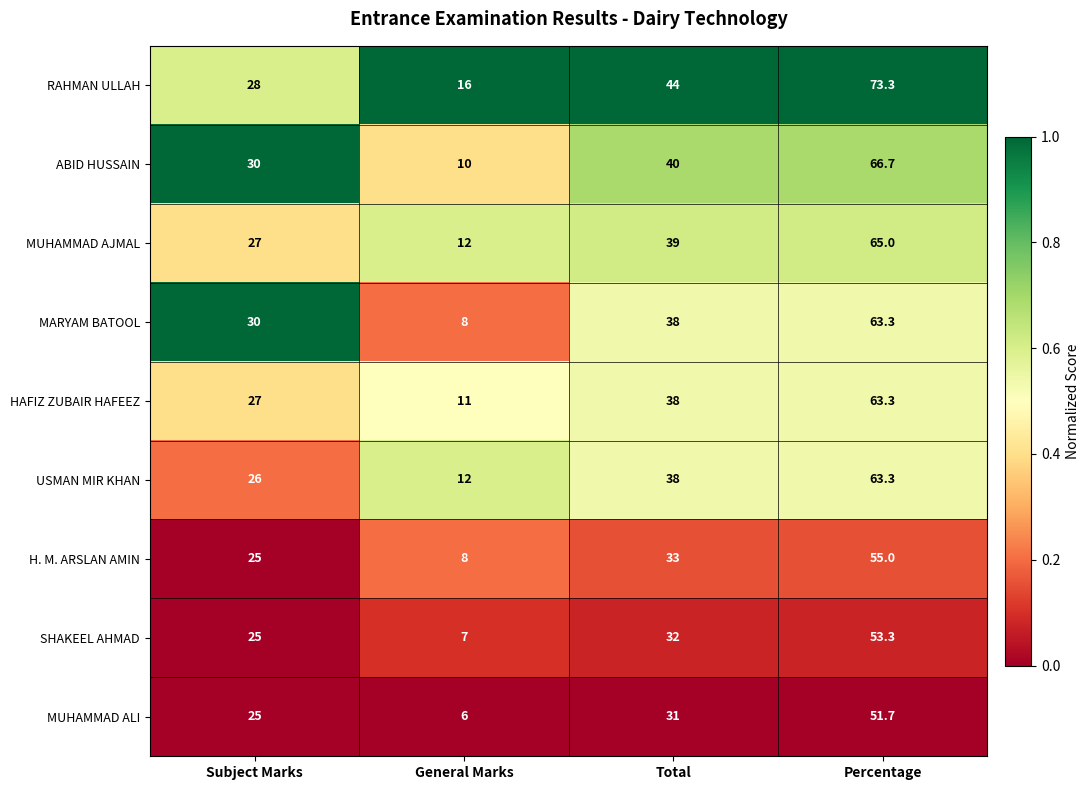

What is the maximum value shown in the chart?

73.3